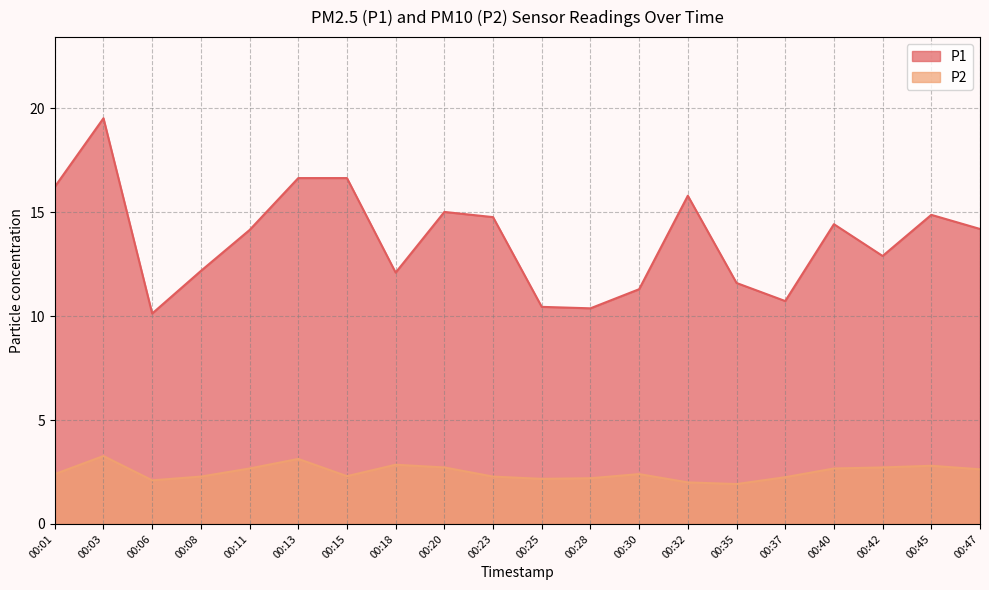

The P1 series shows 29.2 at 00:03. True or false?

False